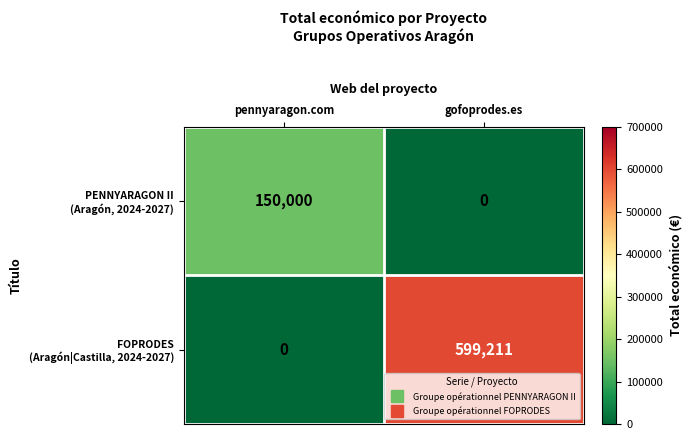

What is the greatest value displayed?

599211